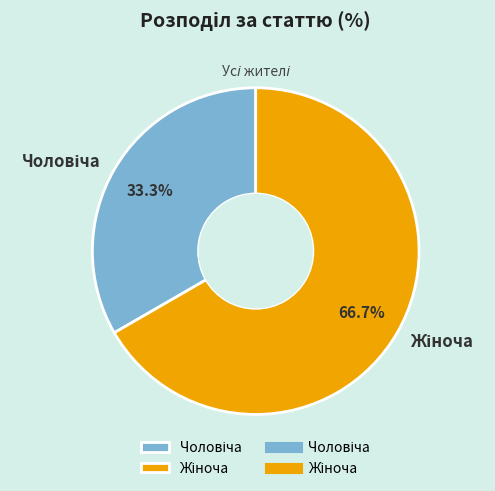

Is there a majority slice in this chart?

Yes